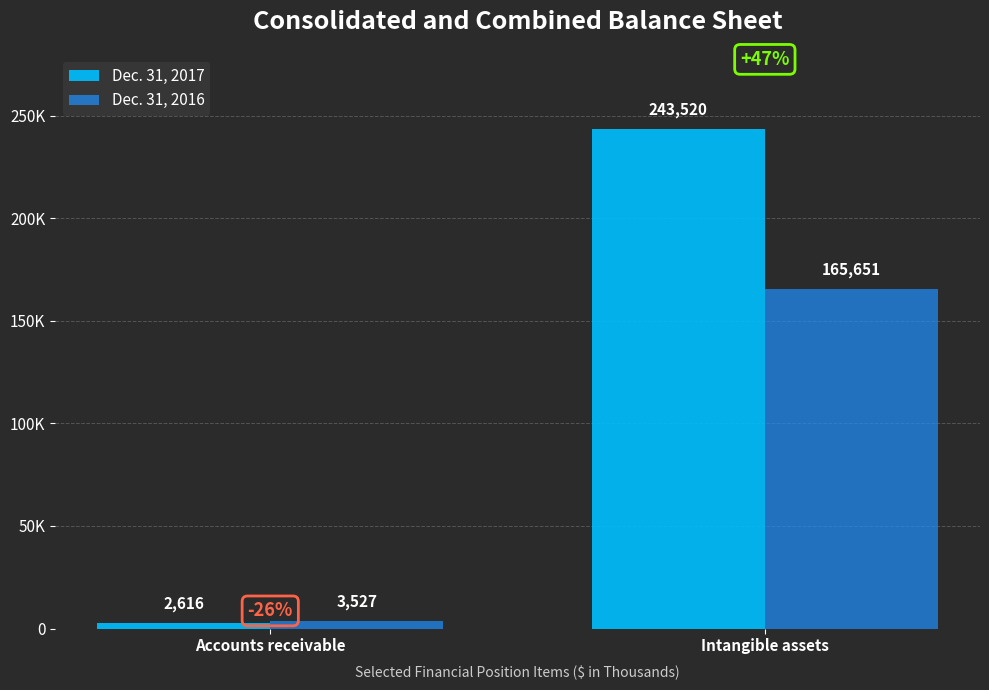

List the series in order of their overall mean, highest first.

Dec. 31, 2017, Dec. 31, 2016